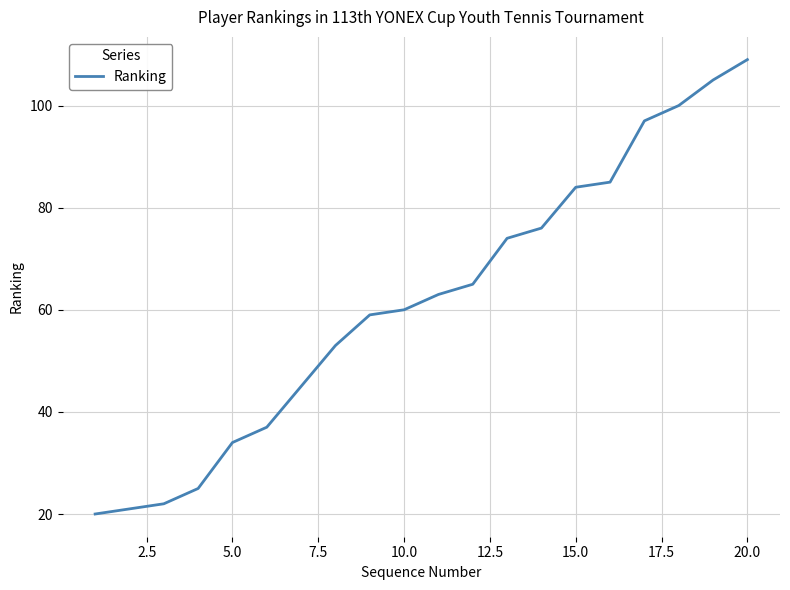

Reading right to left, what are all the values shown in this chart?

109	105	100	97	85	84	76	74	65	63	60	59	53	45	37	34	25	22	21	20